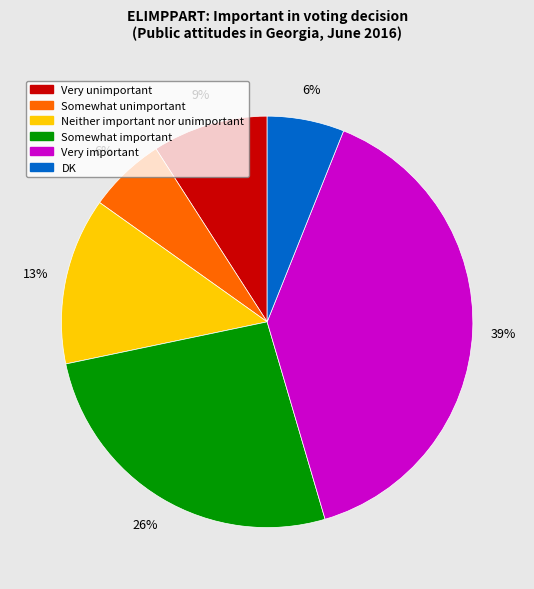

Between Very important and Somewhat important, which is larger?

Very important